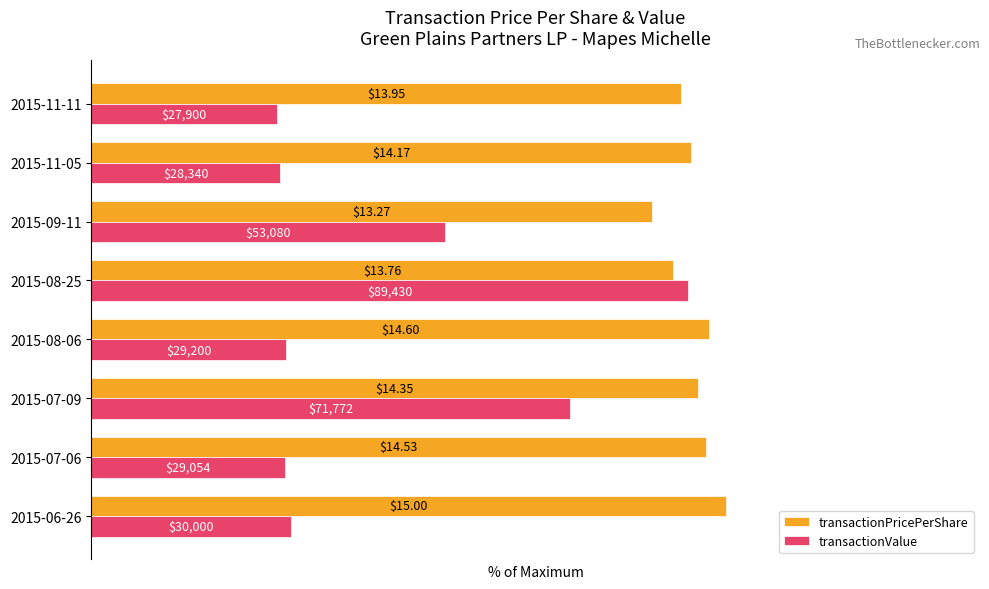

Which series has the largest range (max minus min)?

transactionValue